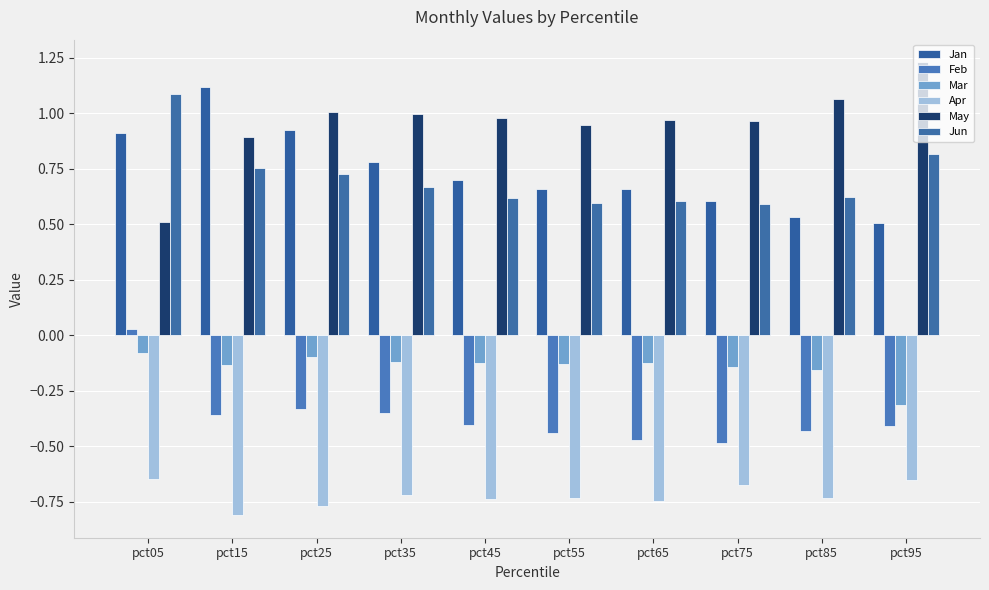

The value of Apr at pct25 is -1.3. True or false?

False